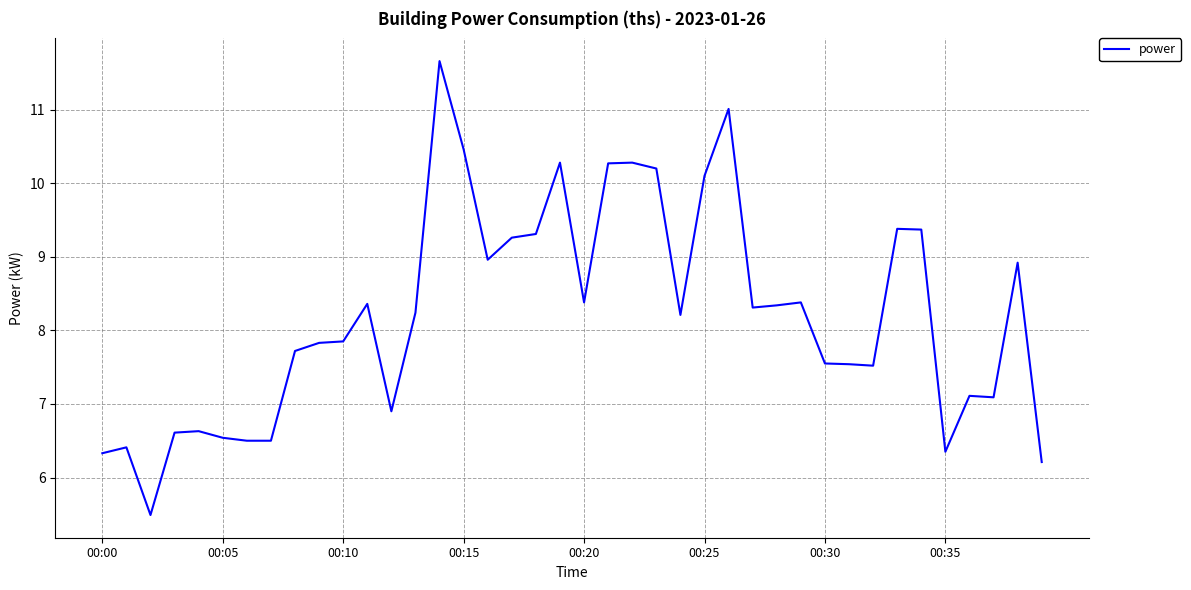

How many categories are shown in the chart?

40